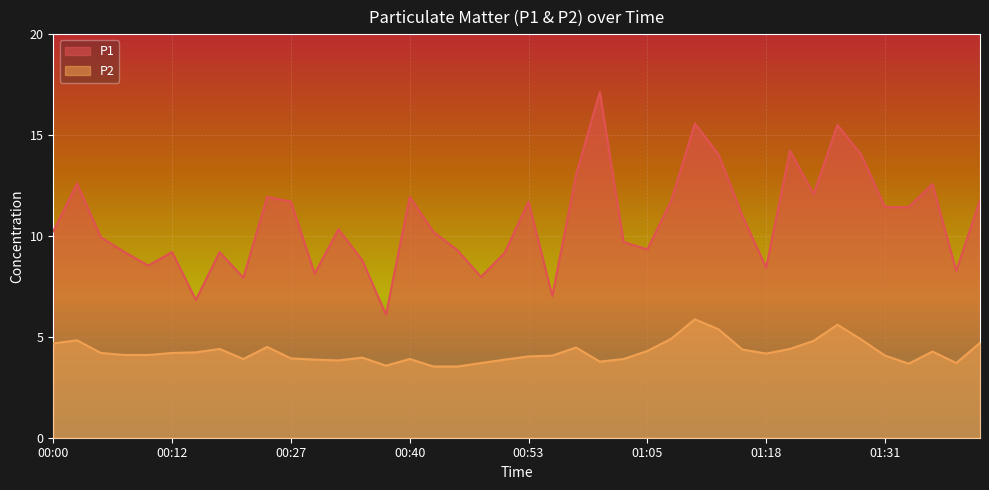

What is the maximum value shown in the chart?

17.1